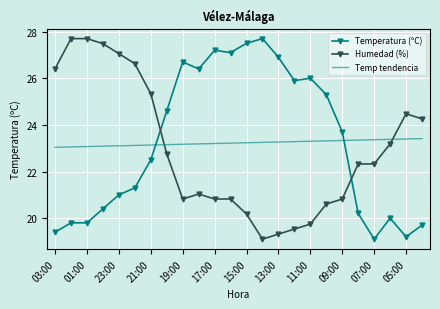

What is the highest value of the Humedad (%) series?

27.7